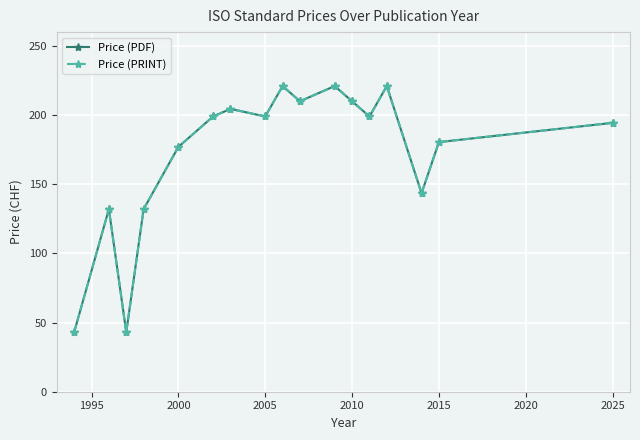

Does the chart have visible grid lines?

Yes